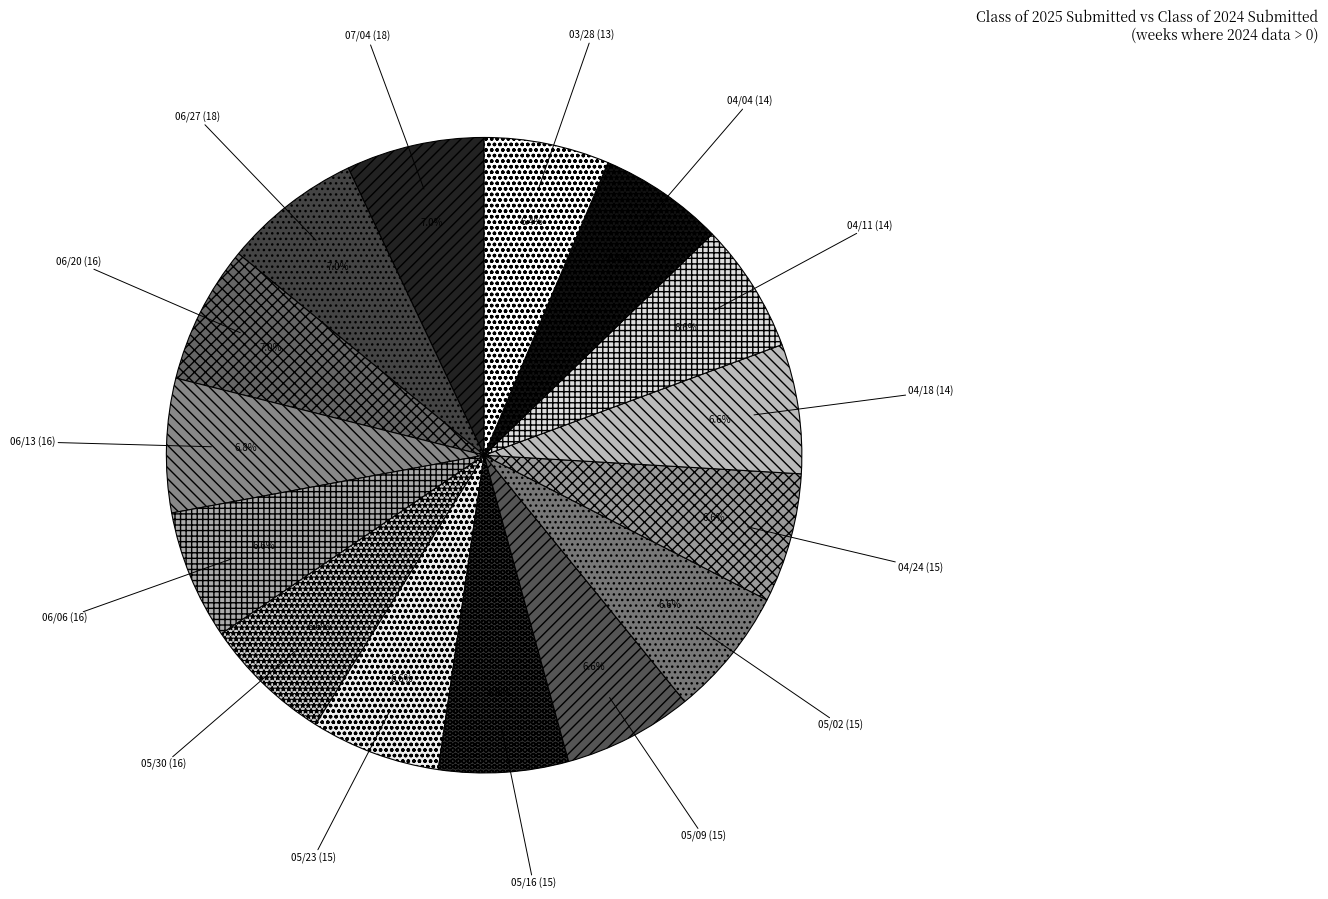

How many segments does this pie chart have?

15